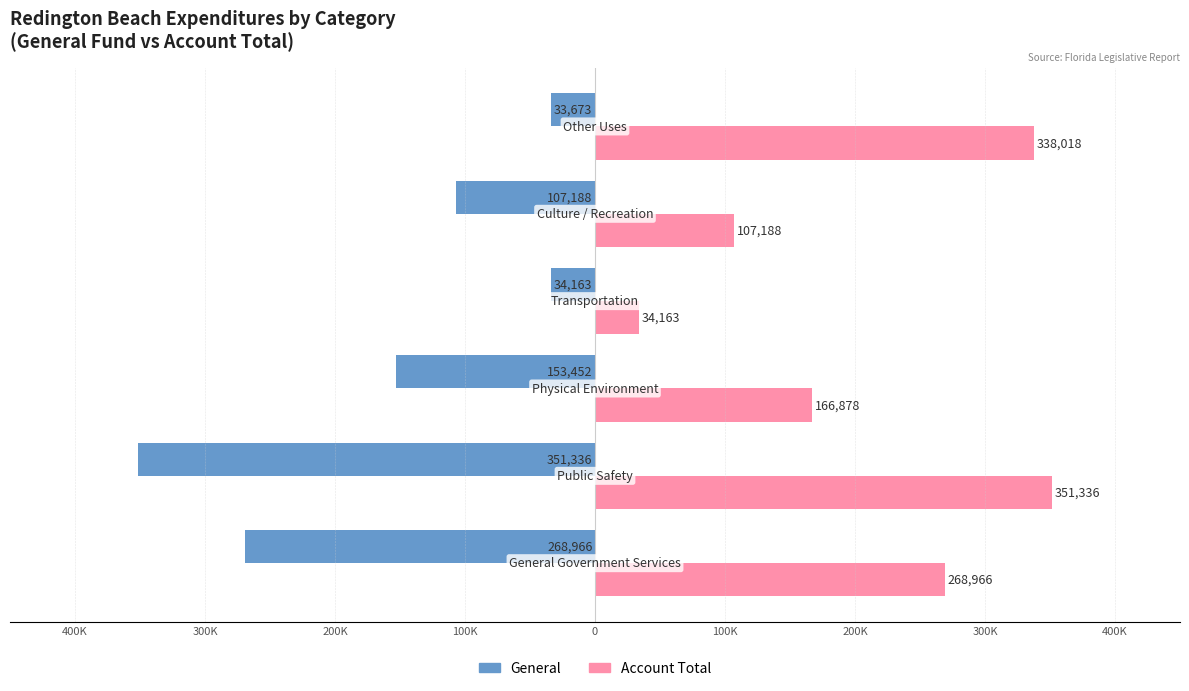

What are all the series names shown in the legend?

General, Account Total